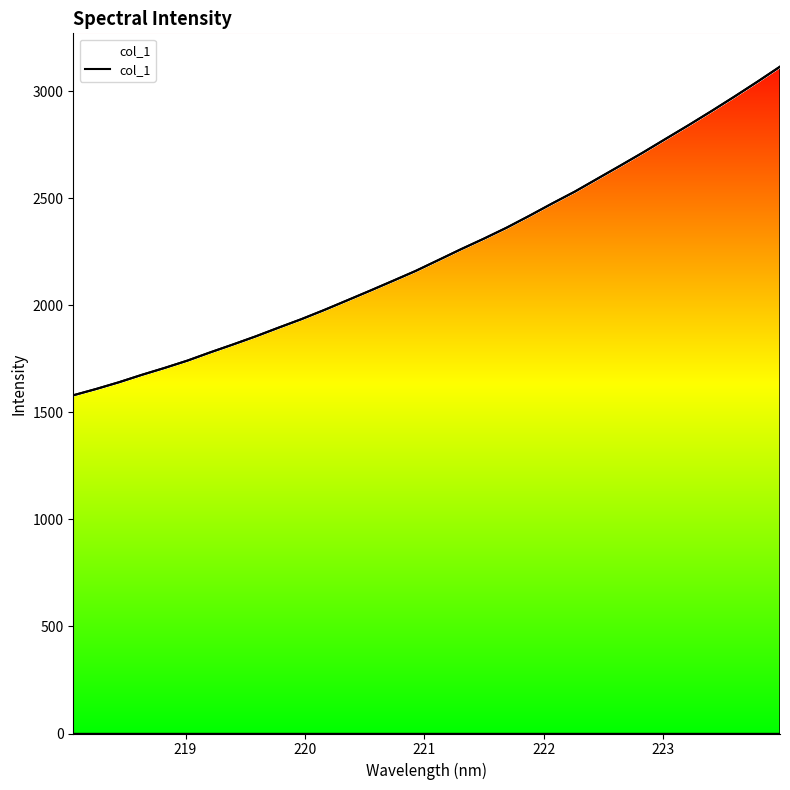

What is the minimum value shown in the chart?

1580.4